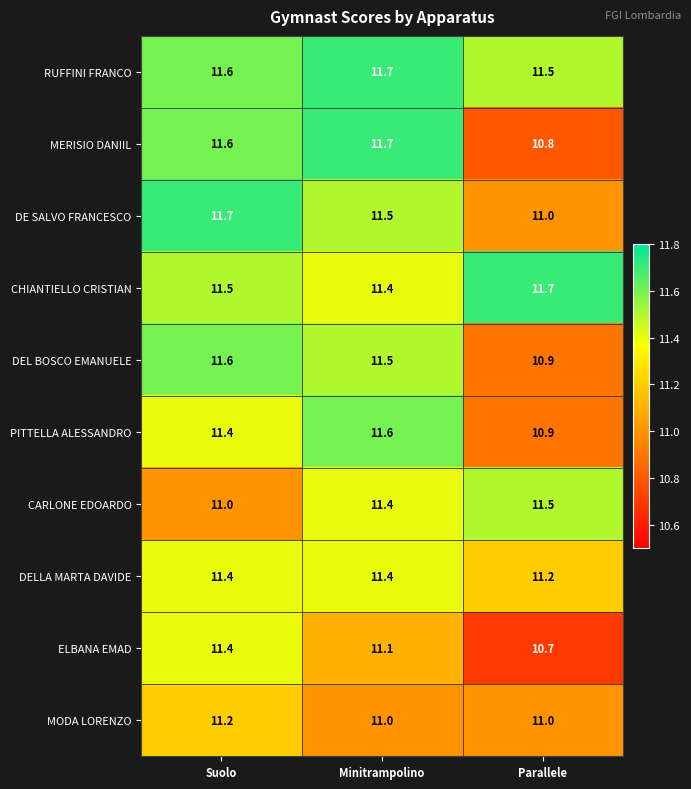

True or false: CARLONE EDOARDO has a value of 2.8 at Minitrampolino.

False